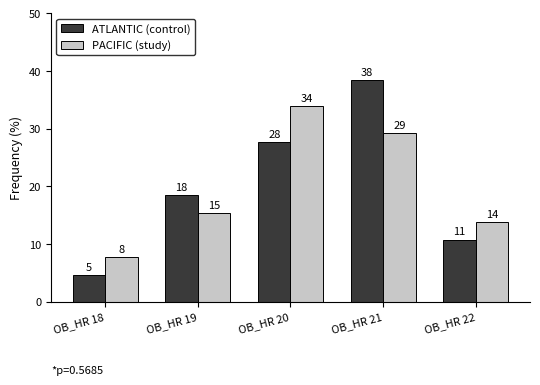

What are all the series names shown in the legend?

ATLANTIC (control), PACIFIC (study)